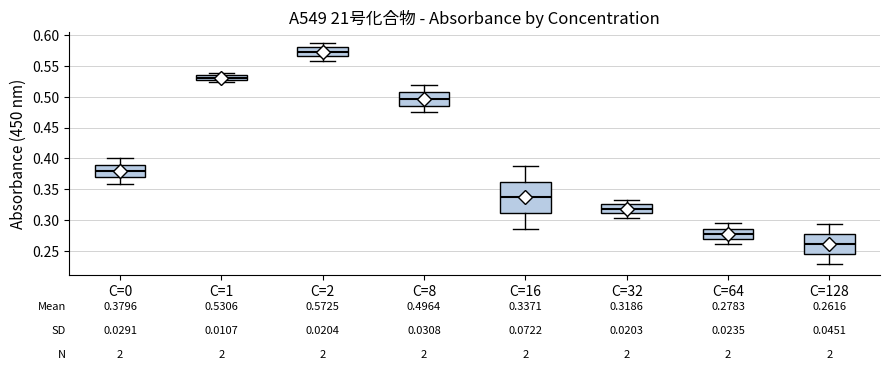

Which box has the highest median line?

C=2